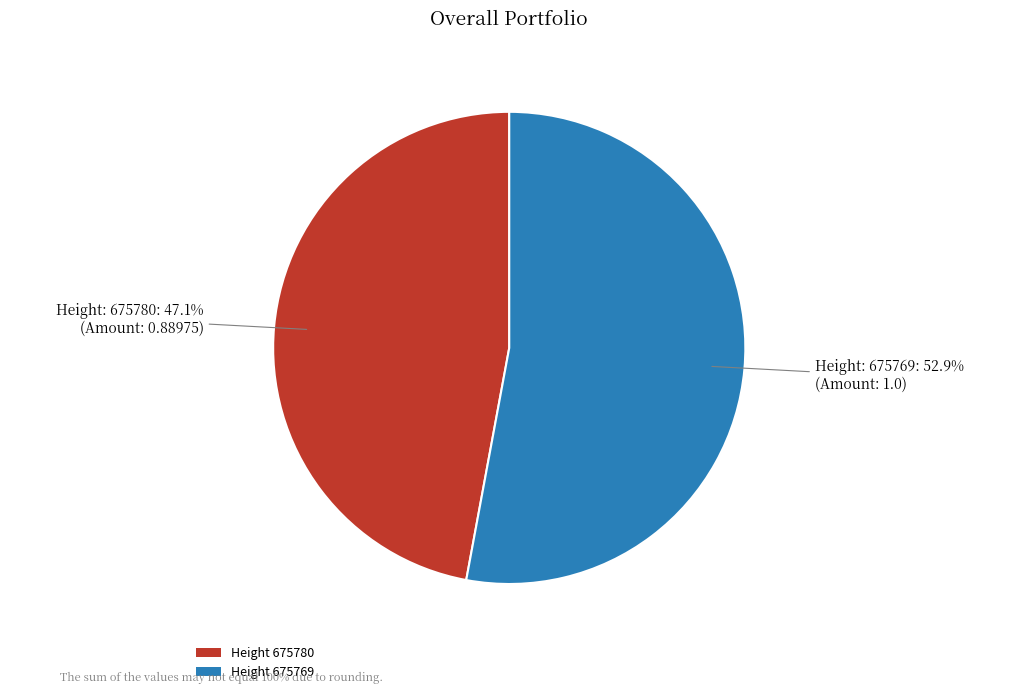

Between Height 675769 and Height 675780, which is larger?

Height 675769